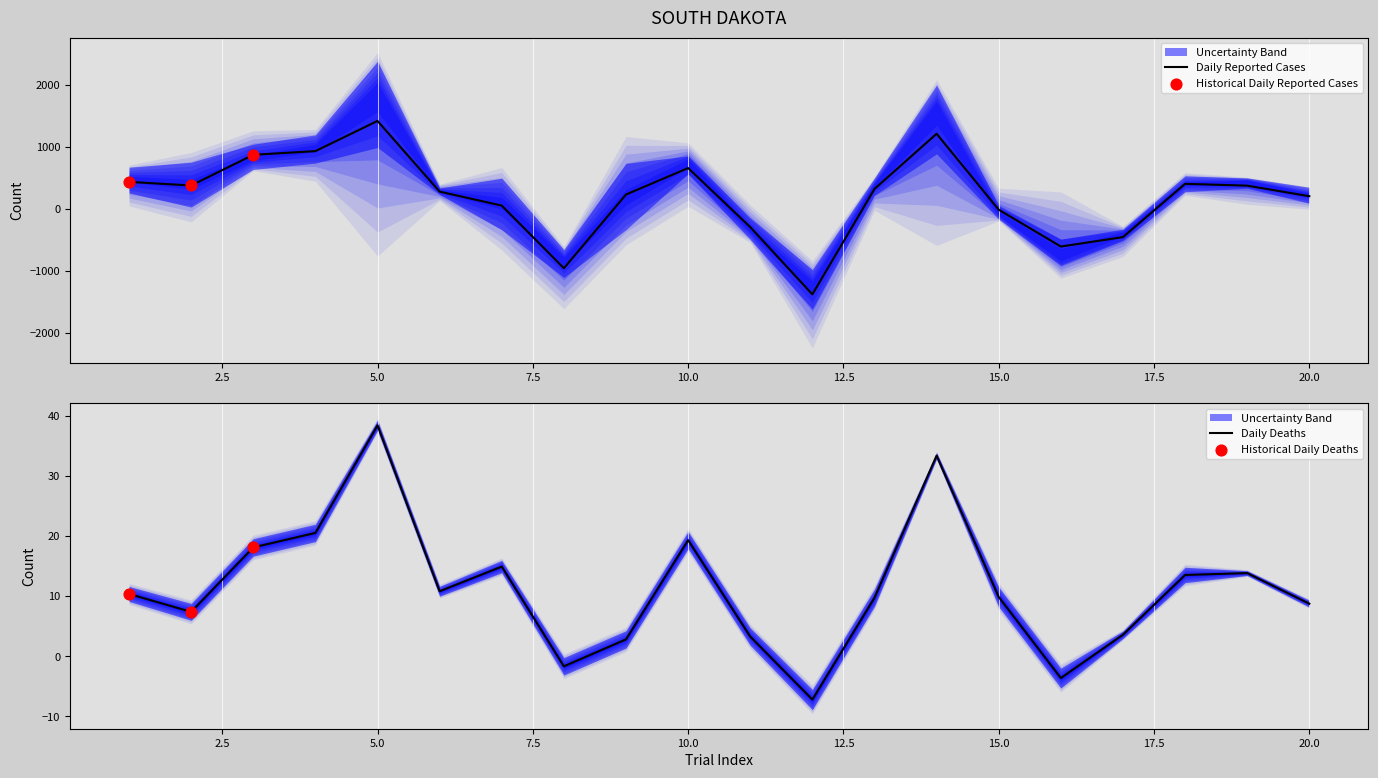

At how many categories does at least one series exceed 892?

3